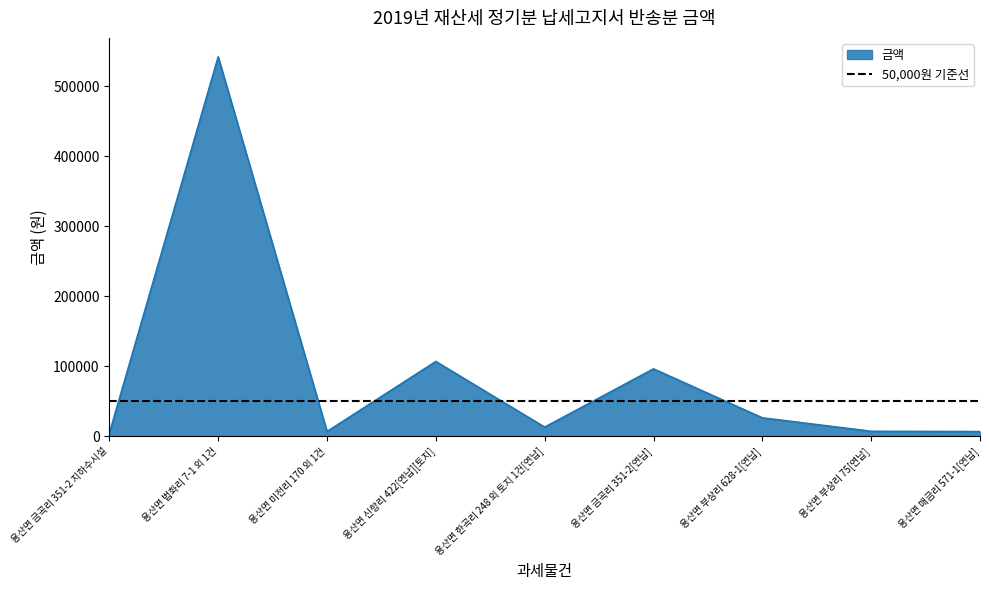

How many points are lower than both their immediate neighbors (excluding endpoints)?

2